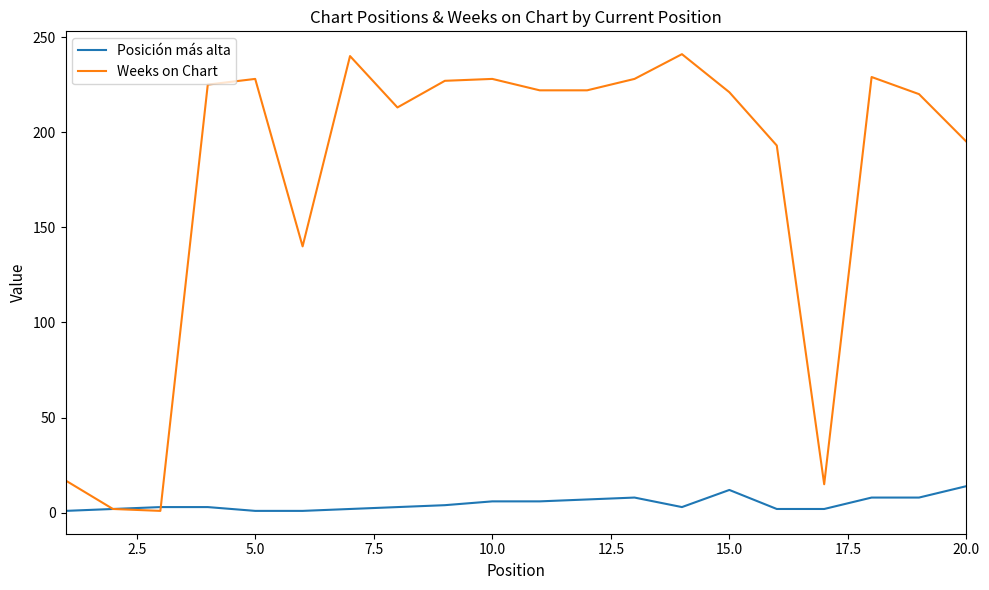

Which series has the largest total across all categories?

Weeks on Chart